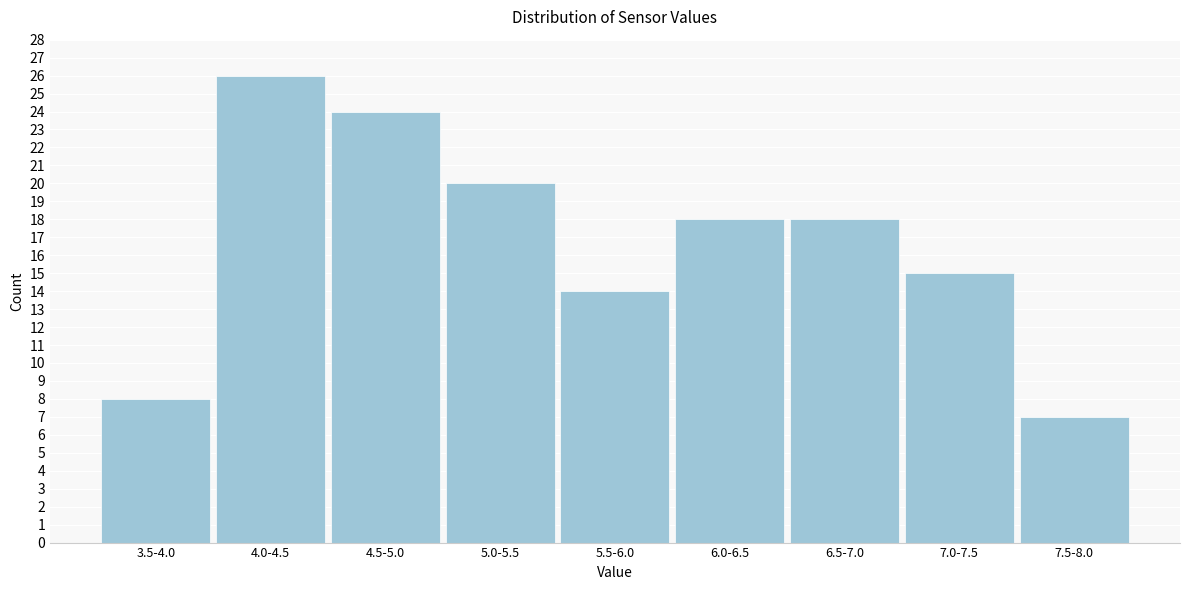

Reading left to right, extract all data points from this chart.

3.5-4.0=8	4.0-4.5=26	4.5-5.0=24	5.0-5.5=20	5.5-6.0=14	6.0-6.5=18	6.5-7.0=18	7.0-7.5=15	7.5-8.0=7